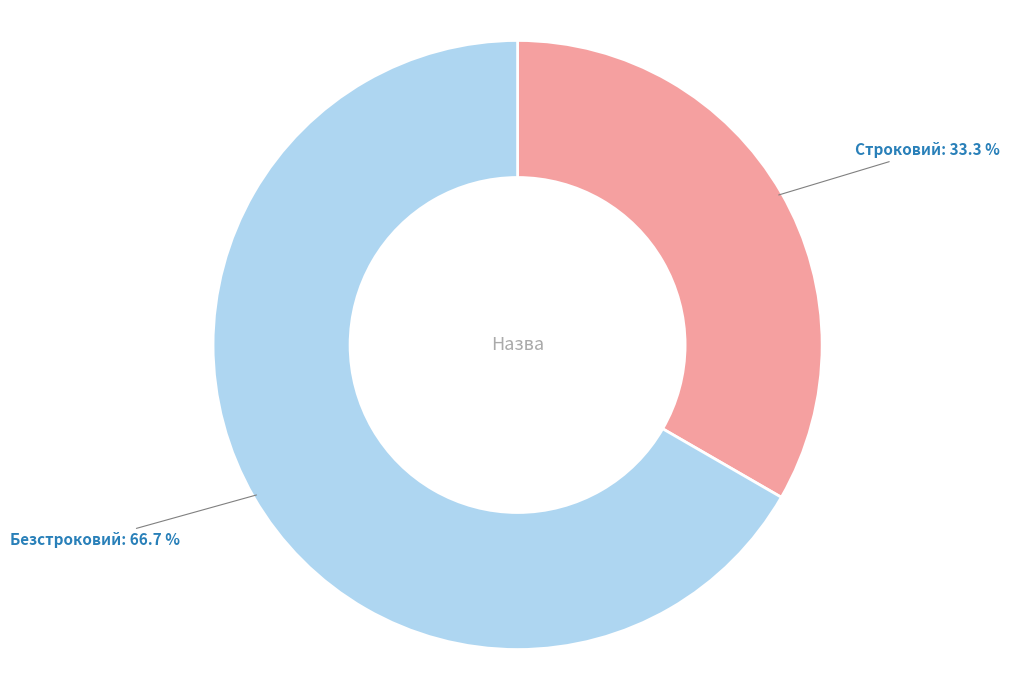

What is the total percentage of Безстроковий and Строковий?

100.0%